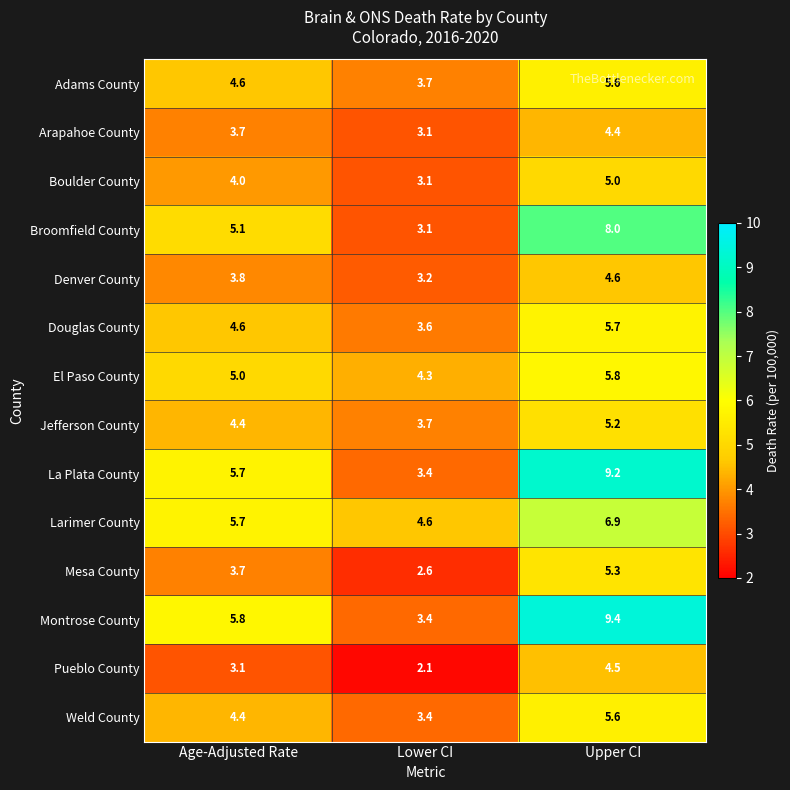

The Montrose County series shows 15.8 at Upper CI. True or false?

False